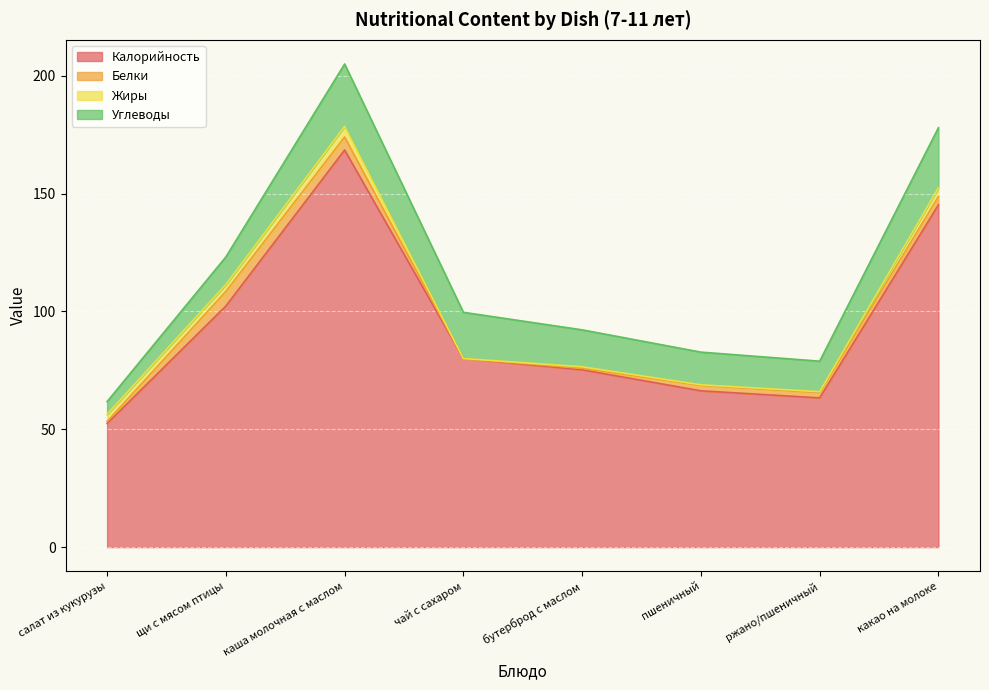

What is the sum of the Белки values at чай с сахаром and пшеничный?

2.3